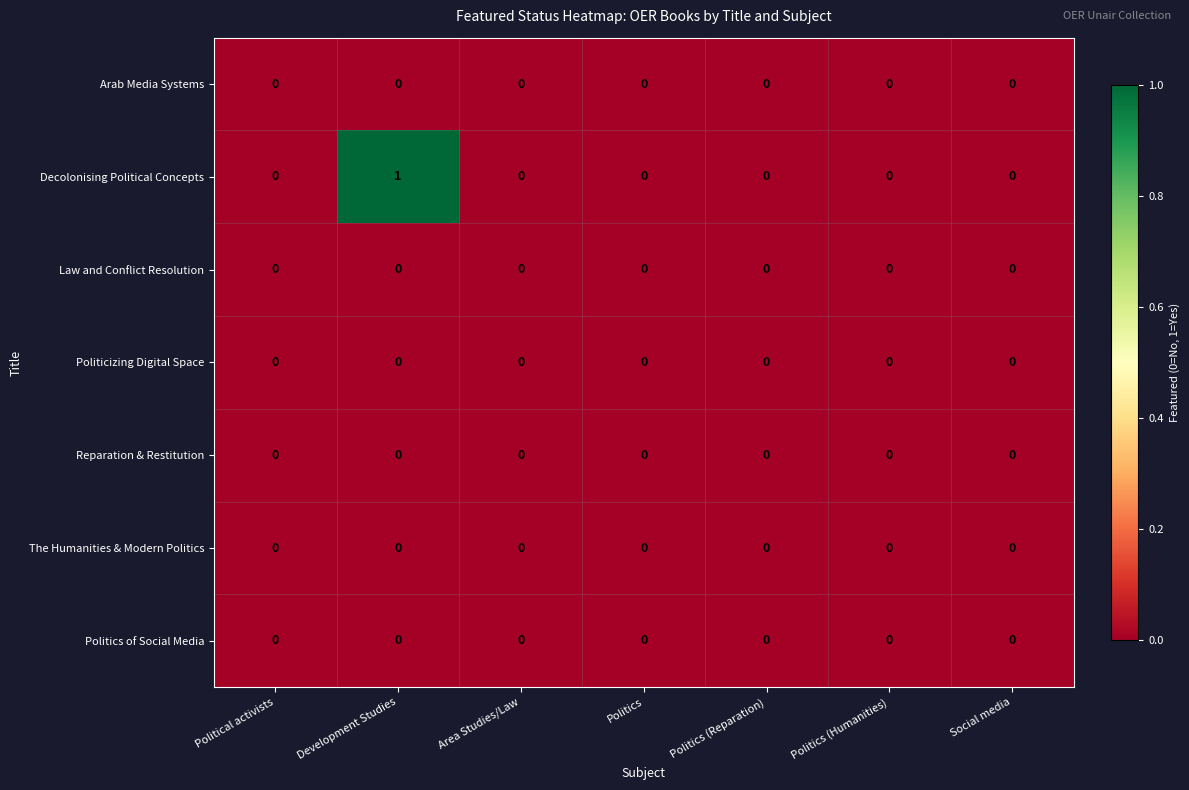

Which series has the largest range (max minus min)?

Decolonising Political Concepts